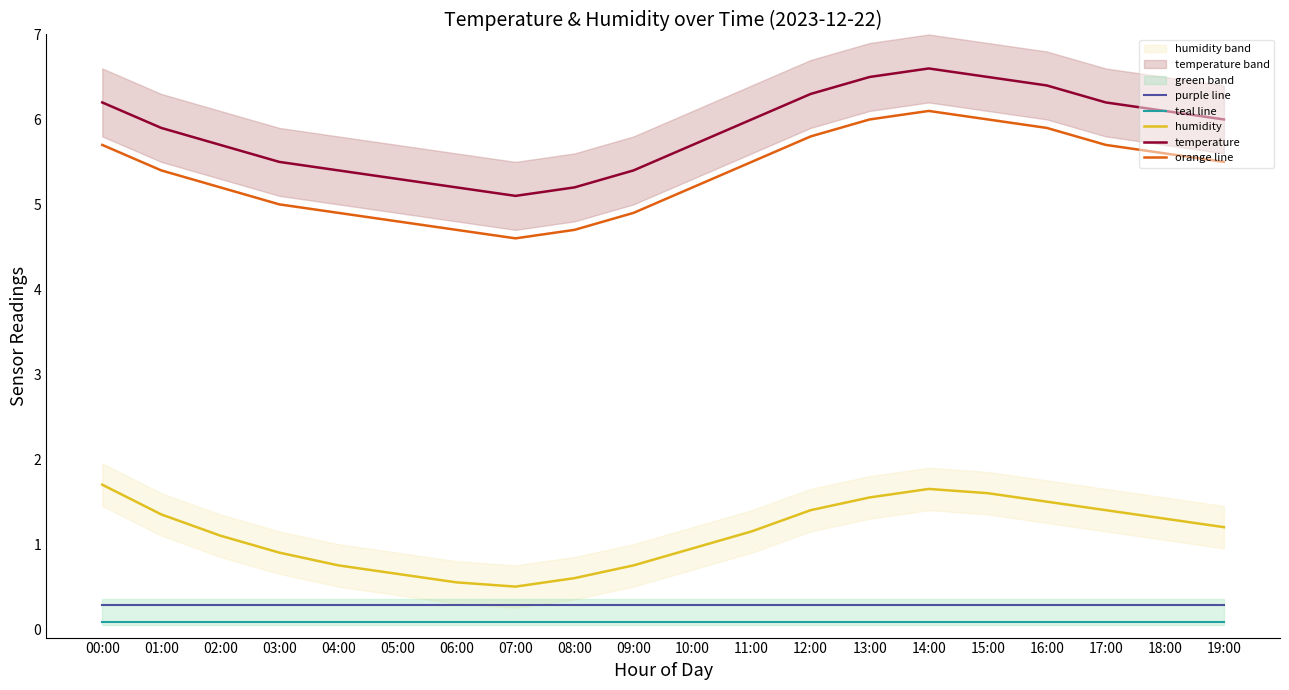

How many lines are shown in the chart?

5